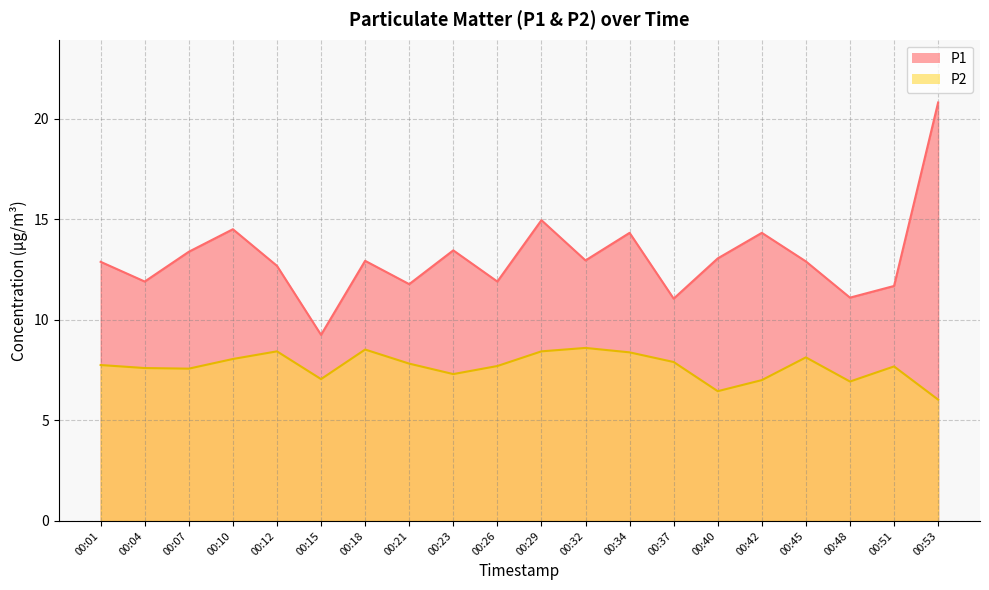

At which category does the chart reach its minimum across all series?

00:53